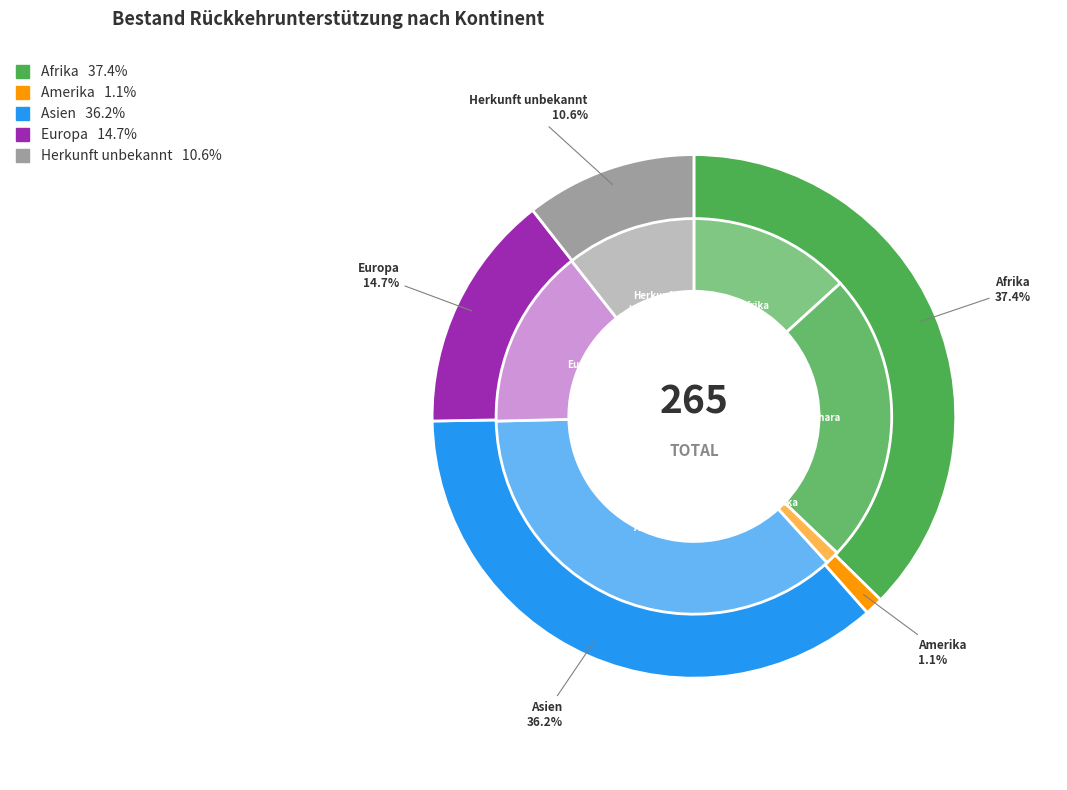

How many slices are in this pie chart?

5